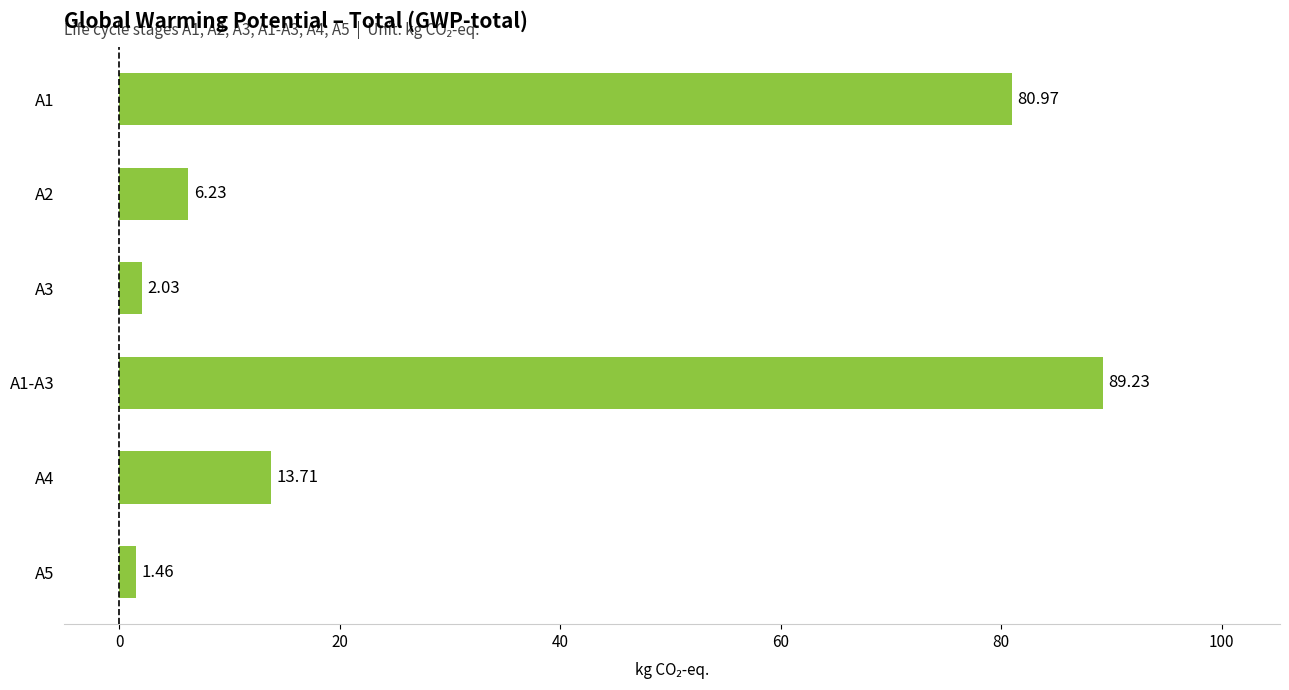

How many bars are there in total?

6